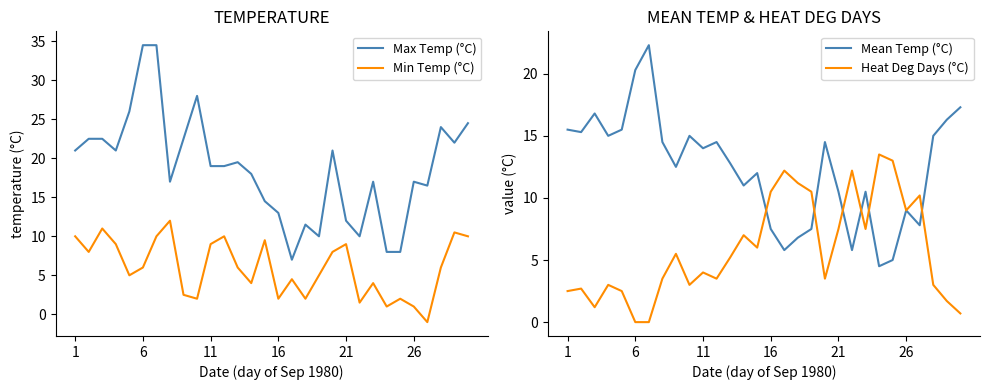

In Max Temp (°C), how many points are higher than both neighbors (excluding endpoints)?

7